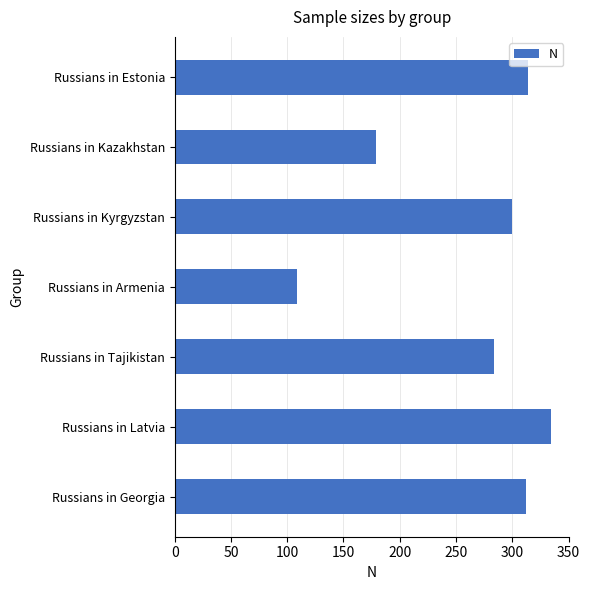

Reading top to bottom, list all the values displayed in this chart.

Russians in Estonia=314	Russians in Kazakhstan=179	Russians in Kyrgyzstan=300	Russians in Armenia=109	Russians in Tajikistan=284	Russians in Latvia=334	Russians in Georgia=312